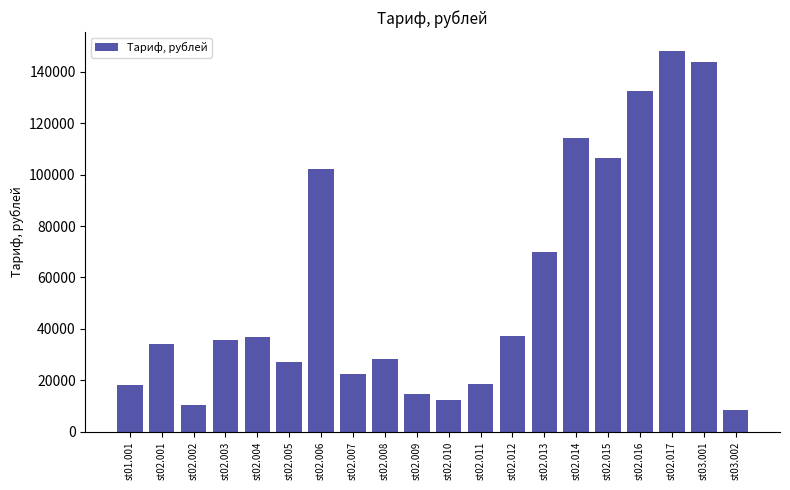

What position from the left is st02.004?

5